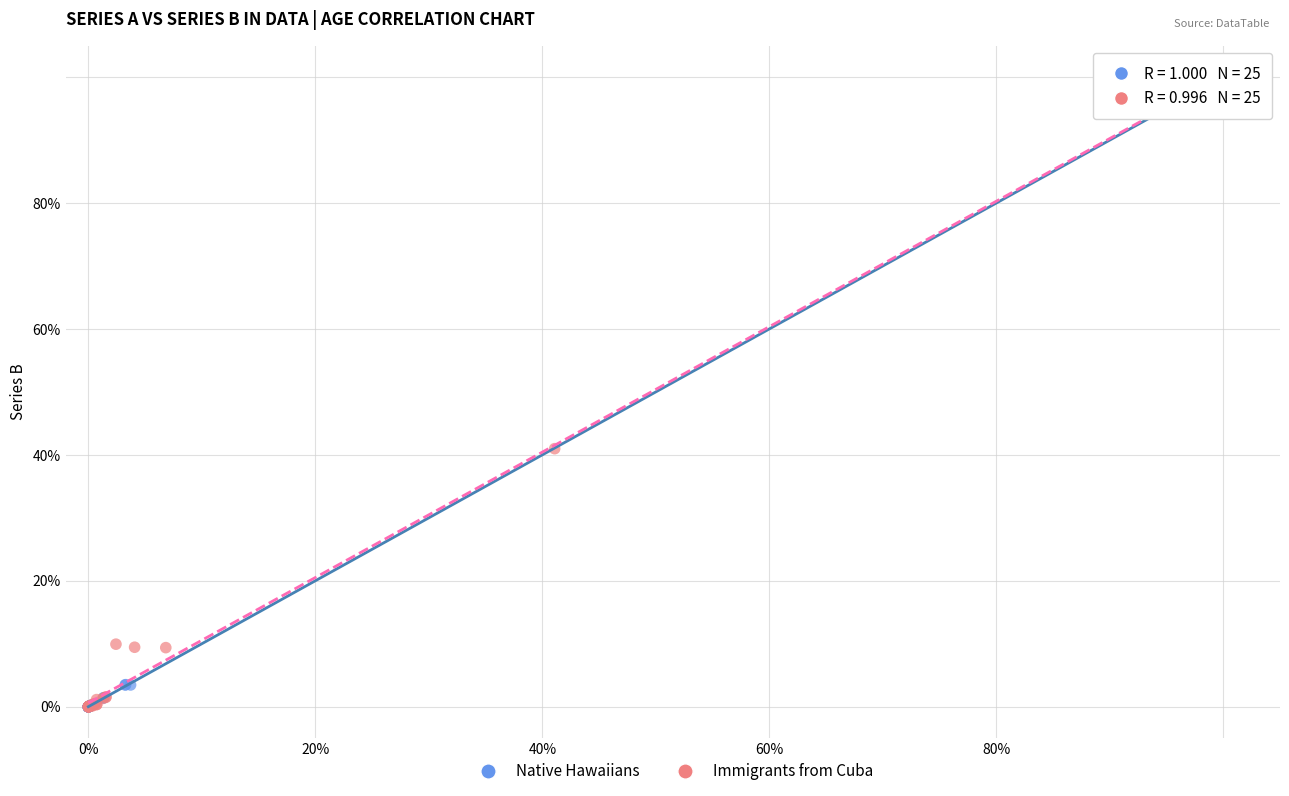

What are all the series names shown in the legend?

Native Hawaiians, Immigrants from Cuba